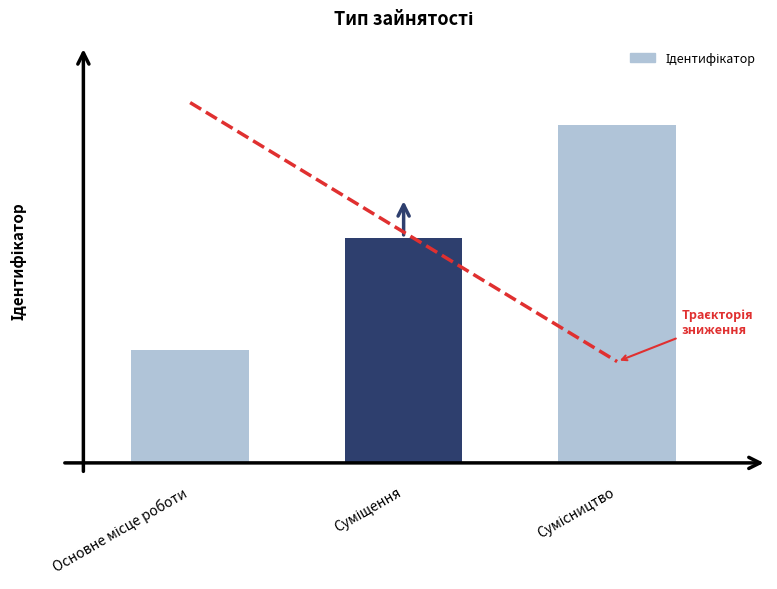

How many groups of bars are there?

3